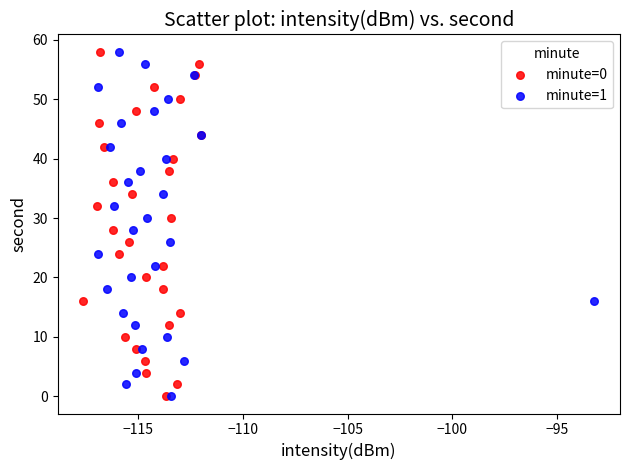

What are all the series names shown in the legend?

minute=0, minute=1